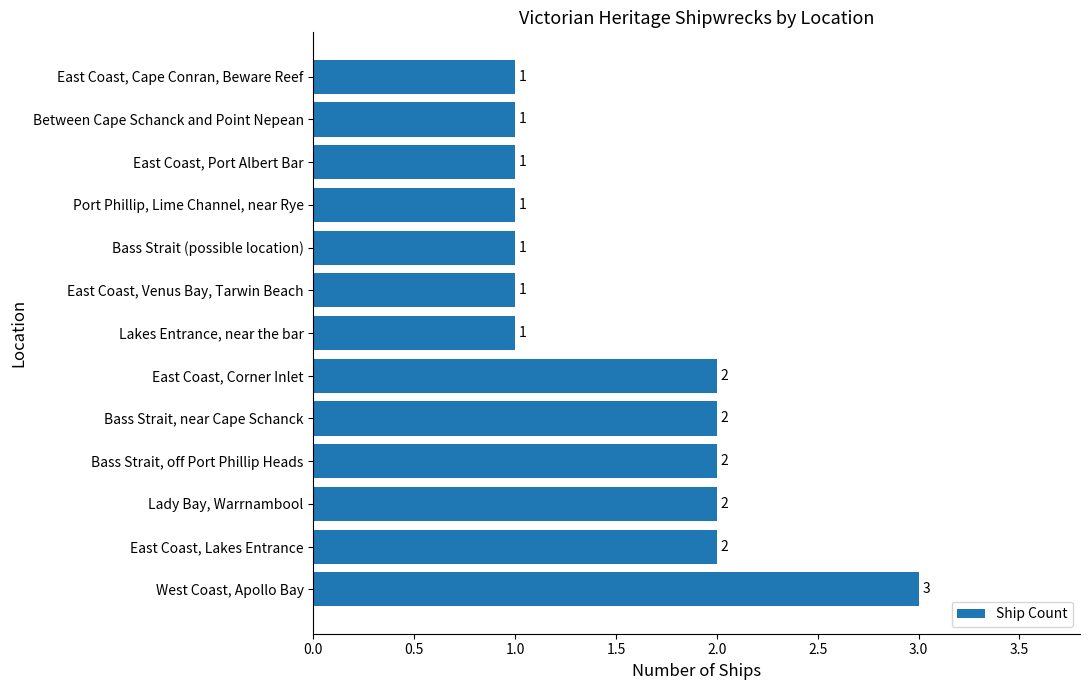

Reading bottom to top, list all the values displayed in this chart.

3	2	2	2	2	2	1	1	1	1	1	1	1